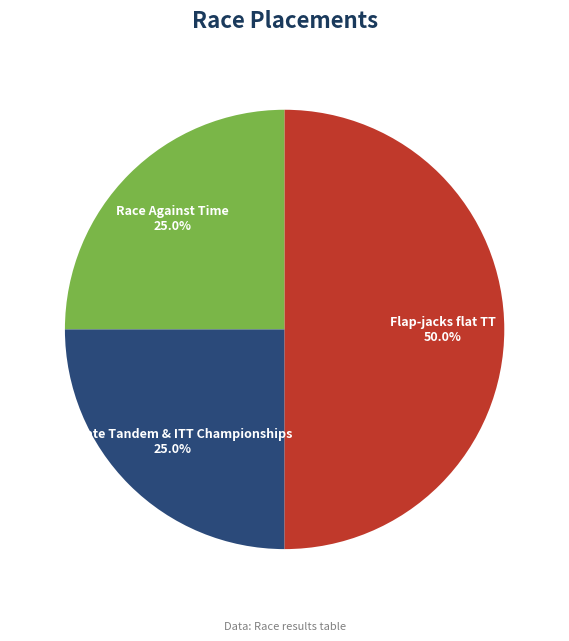

Approximately how many times larger is the value at Flap-jacks flat TT compared to Race Against Time?

2.0